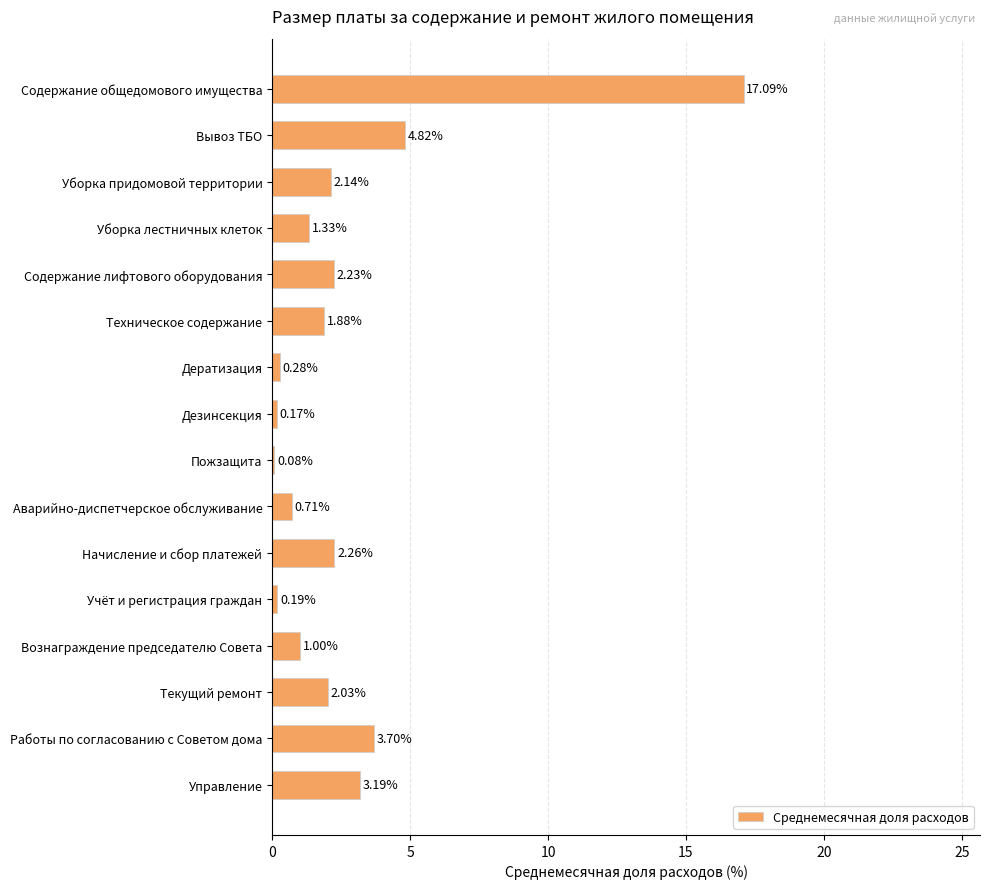

What is the difference between the values at Управление and Пожзащита?

3.1